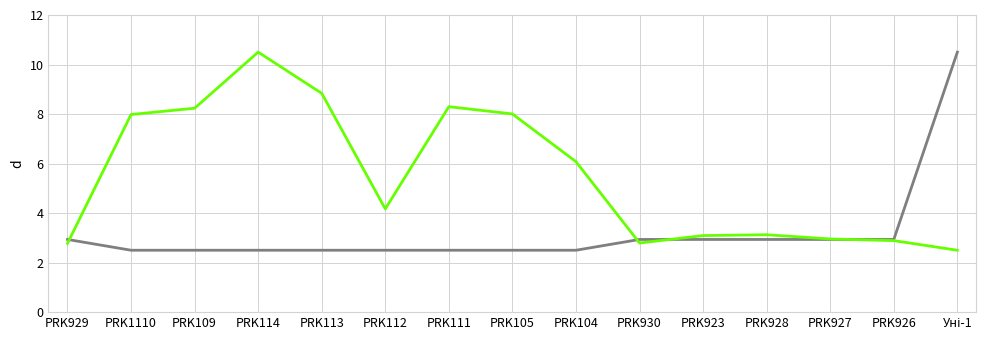

What is the difference between the highest and lowest values at PRK114?

8.0